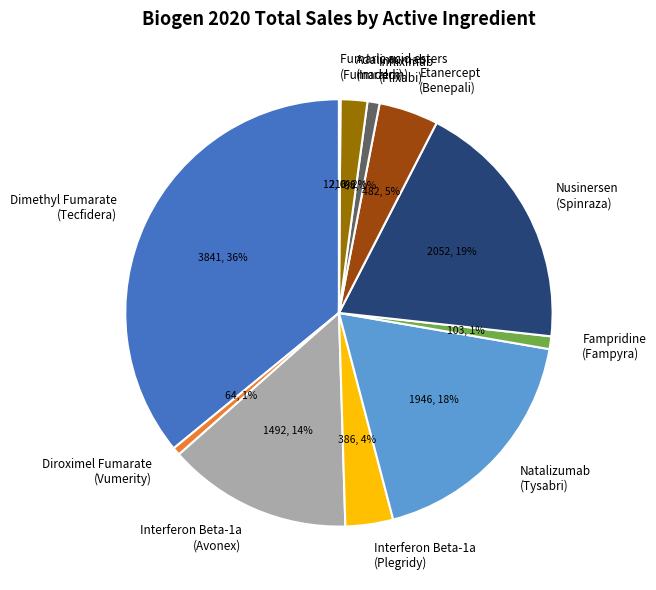

Does any single category account for the majority?

No